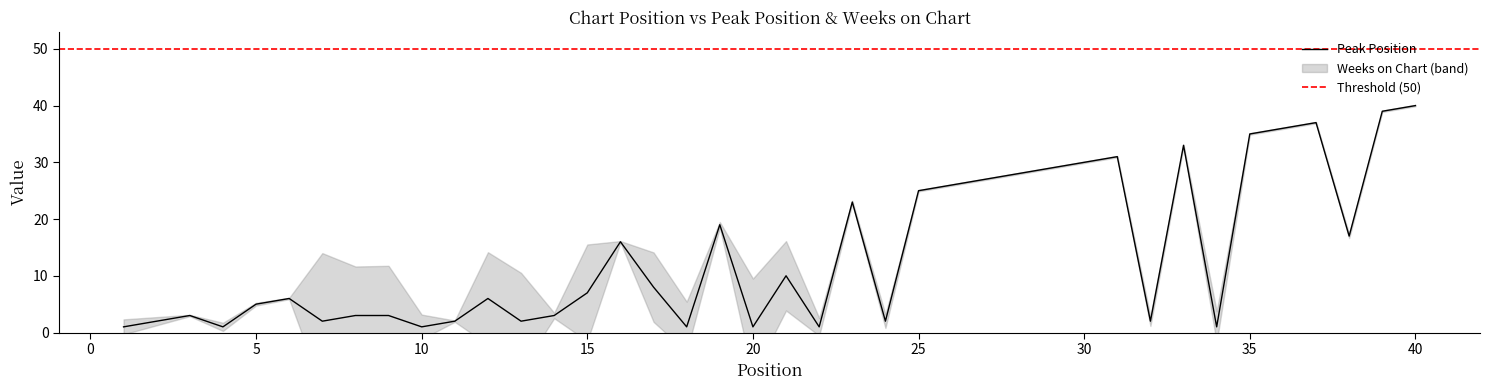

What is the smallest value displayed?

1